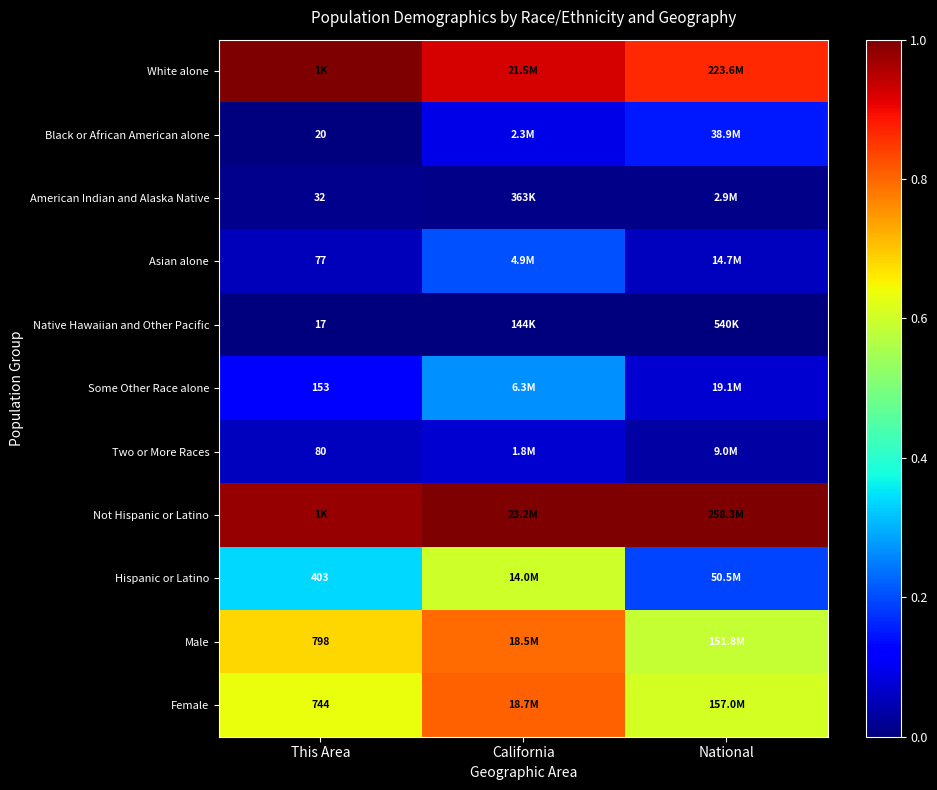

What is the minimum value for Some Other Race alone?

0.1